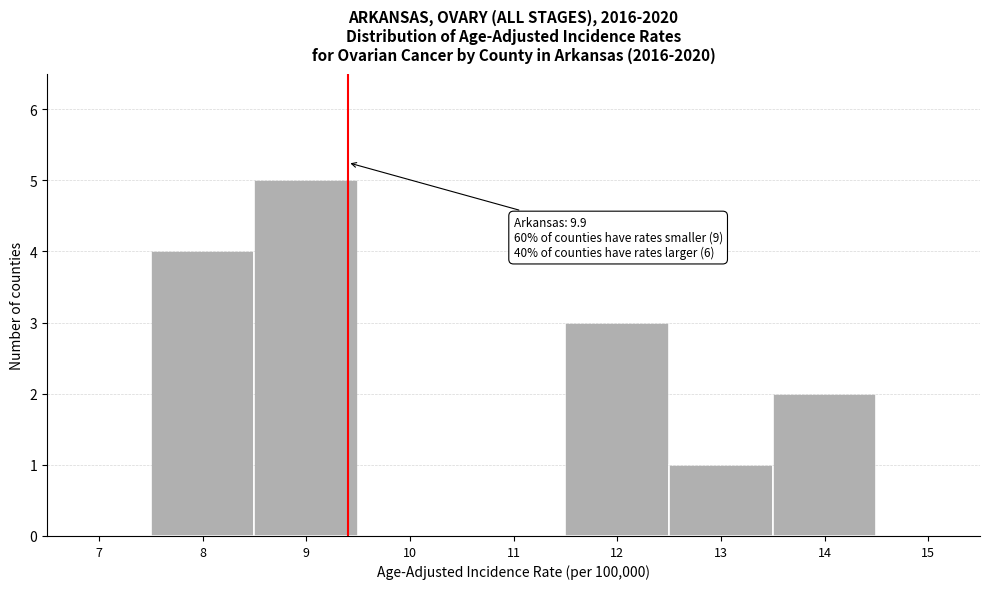

Reading right to left, list all the values displayed in this chart.

15=0	14=2	13=1	12=3	11=0	10=0	9=5	8=4	7=0